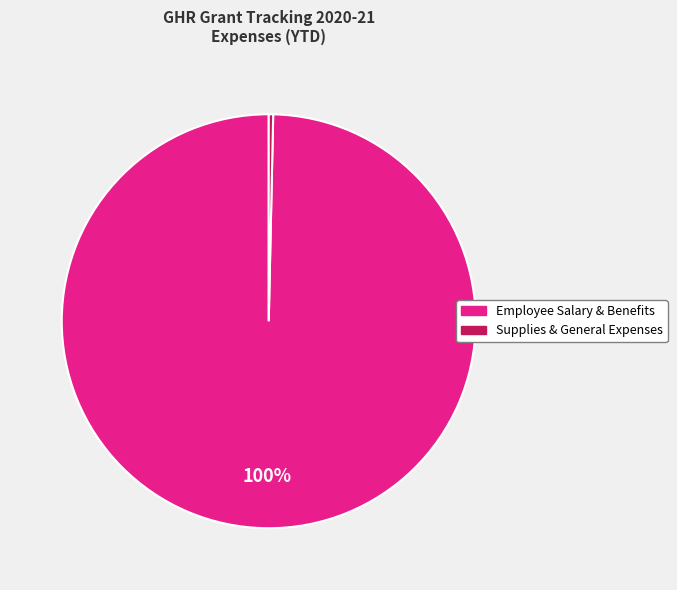

Count the number of slices in the pie.

2